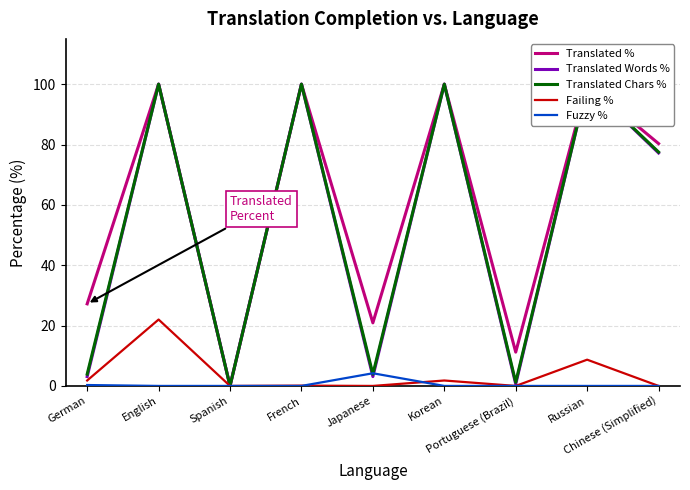

The value of Translated Chars % at Russian is 100.0. True or false?

True